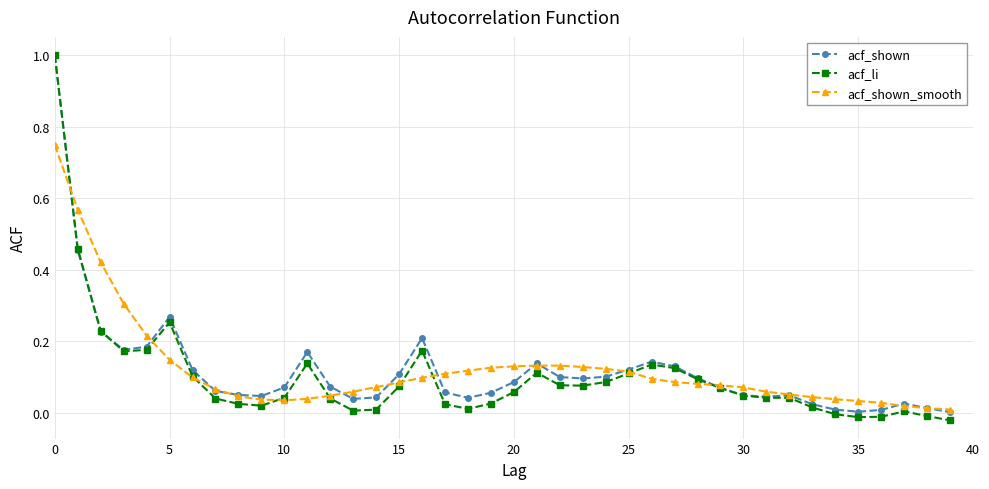

How many series are shown in this chart?

3